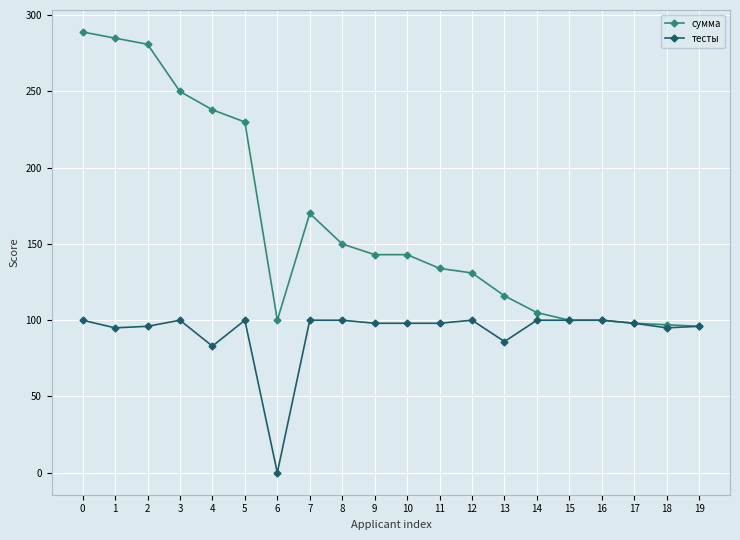

Rank the series at 0 from lowest to highest value.

тесты, сумма